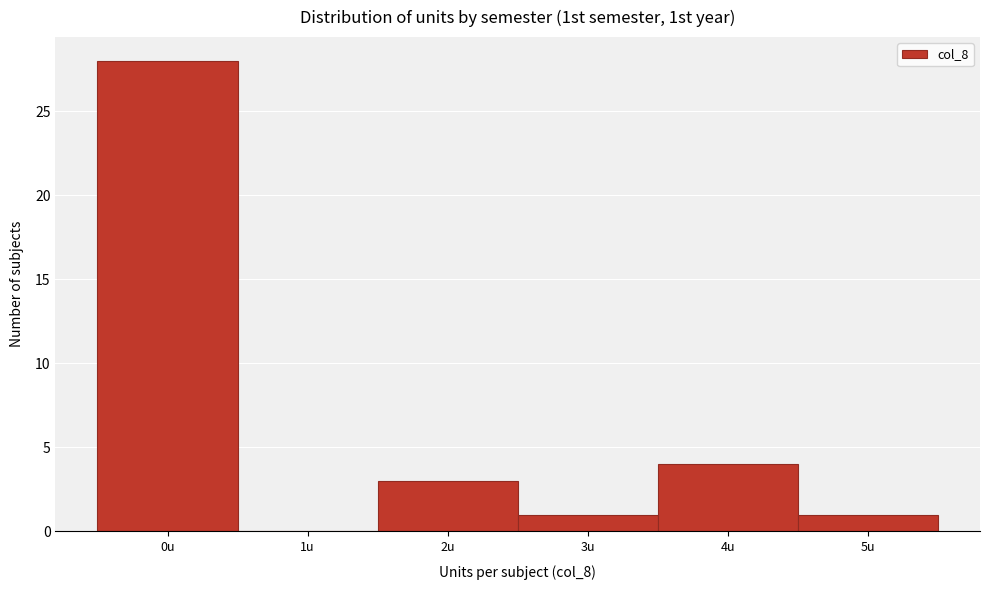

Reading right to left, list all the values displayed in this chart.

5u=1	4u=4	3u=1	2u=3	1u=0	0u=28